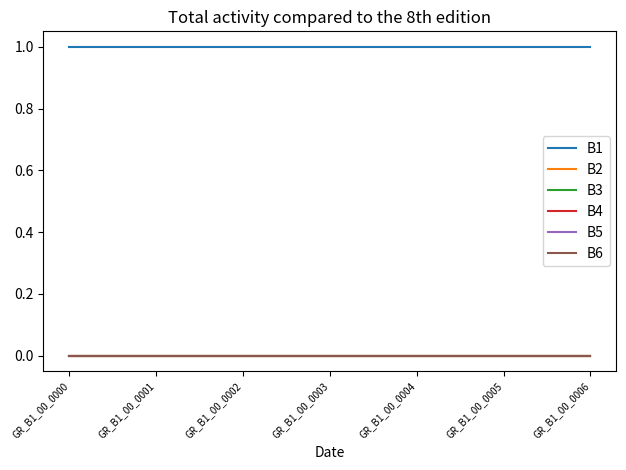

Rank the series by their maximum value, from lowest to highest.

B2, B3, B4, B5, B6, B1